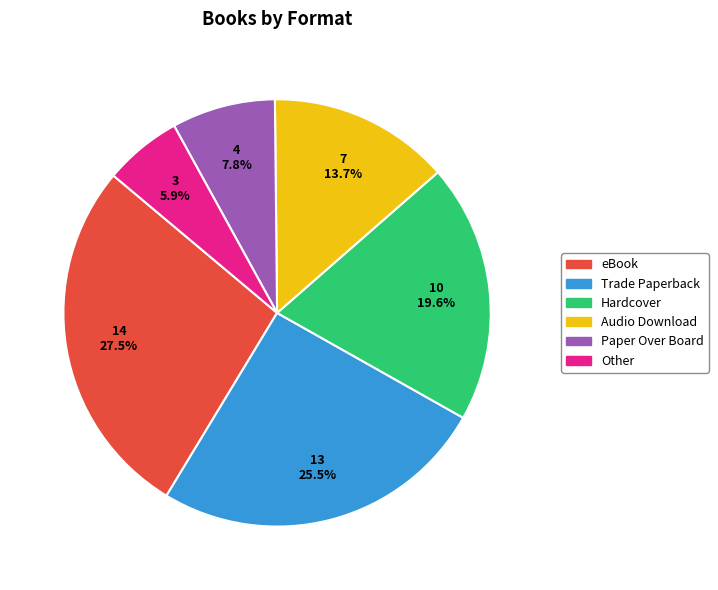

Which category has the biggest portion of the pie?

eBook